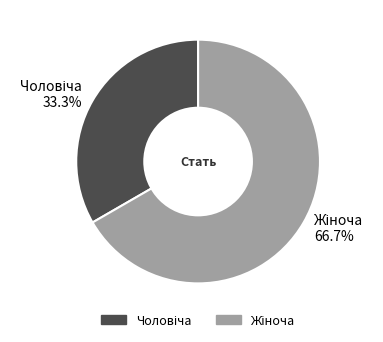

Is there any slice that represents more than half of the pie?

Yes